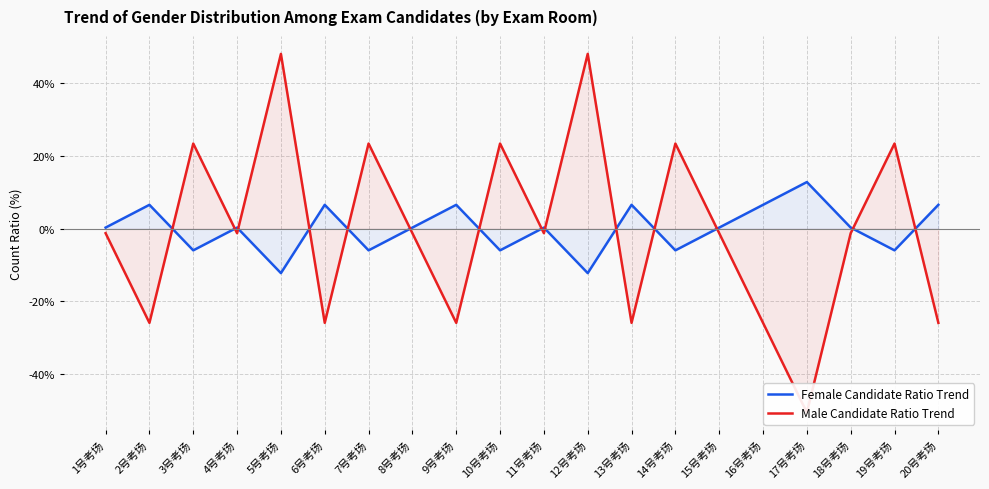

Which series has the largest total across all categories?

Female Candidate Ratio Trend